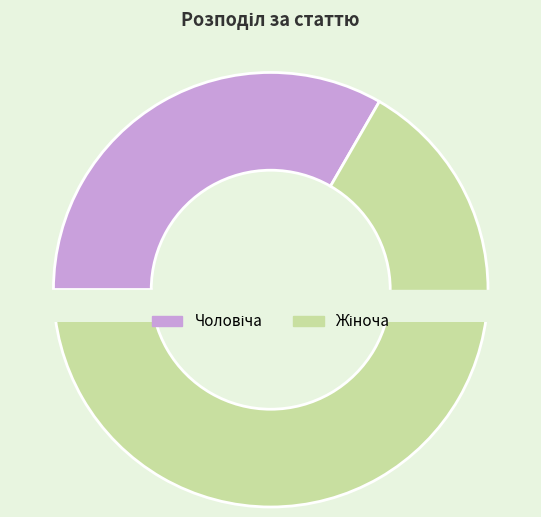

Which slice is the largest?

Жіноча